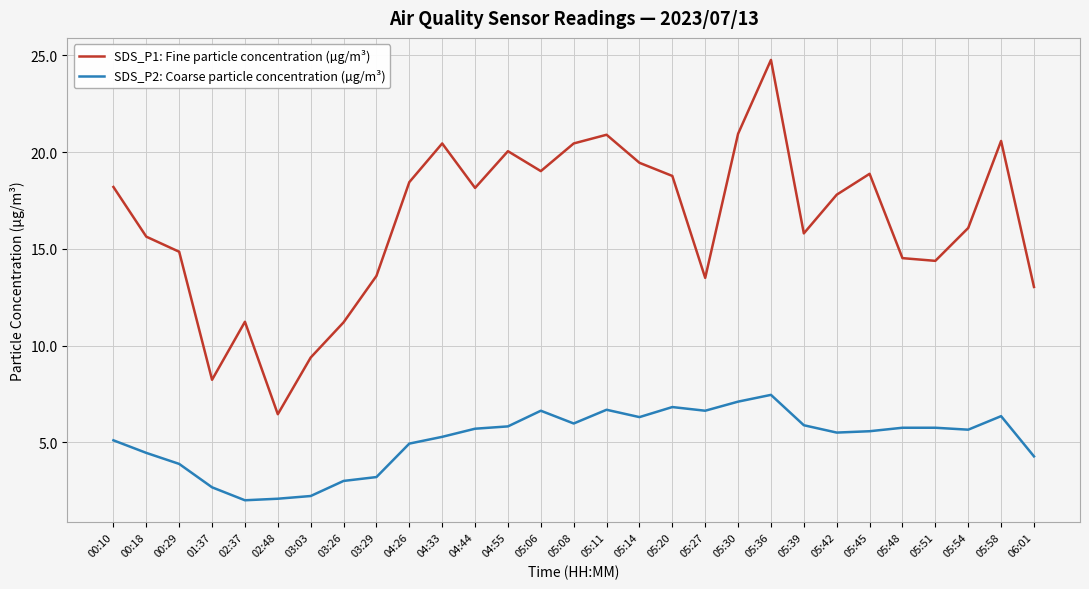

What are all the series names shown in the legend?

SDS_P1: Fine particle concentration (µg/m³), SDS_P2: Coarse particle concentration (µg/m³)